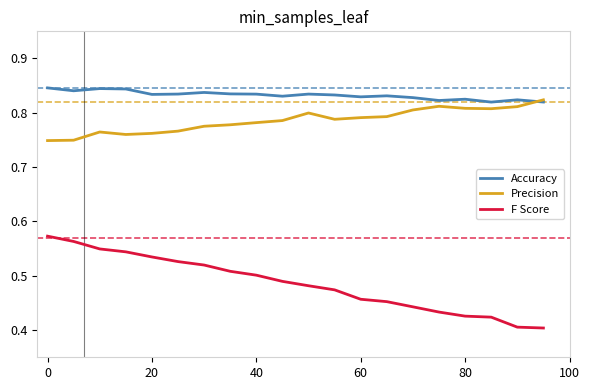

Which series has the largest range (max minus min)?

F Score